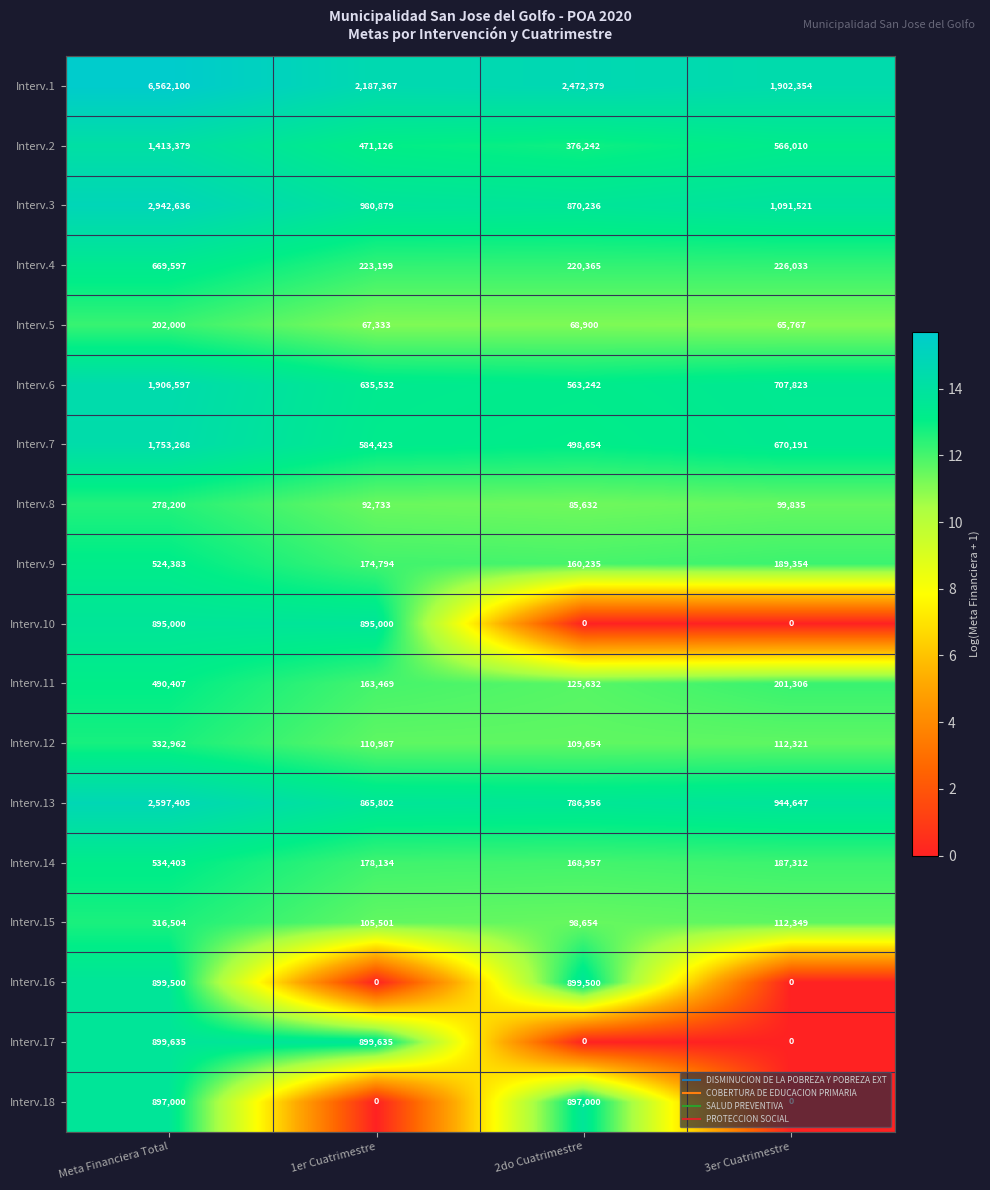

Is it true that Interv.8 equals 99835 at 3er Cuatrimestre?

True